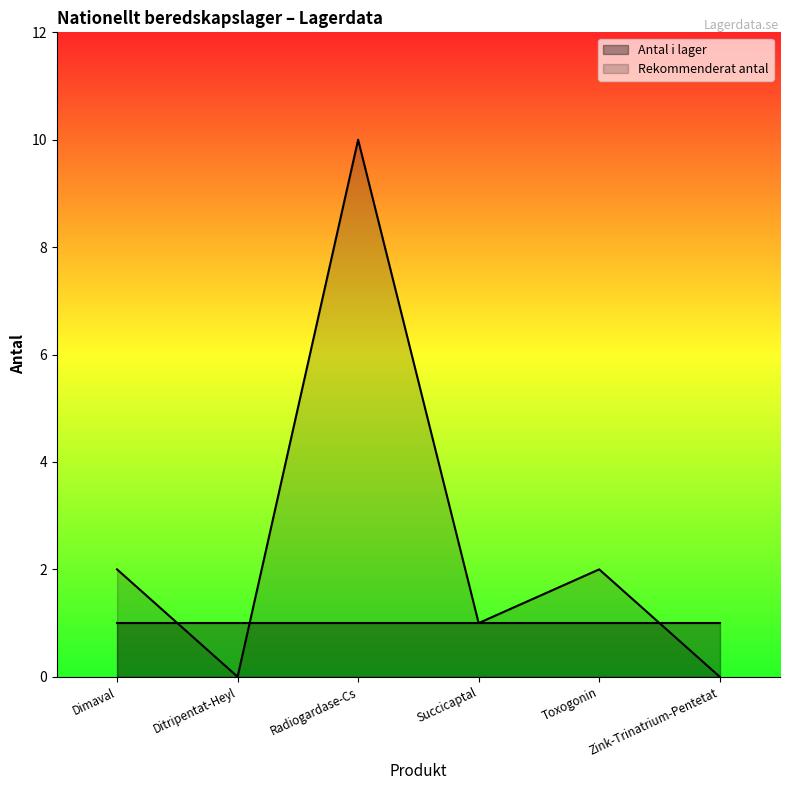

Count the number of categories in the chart.

6